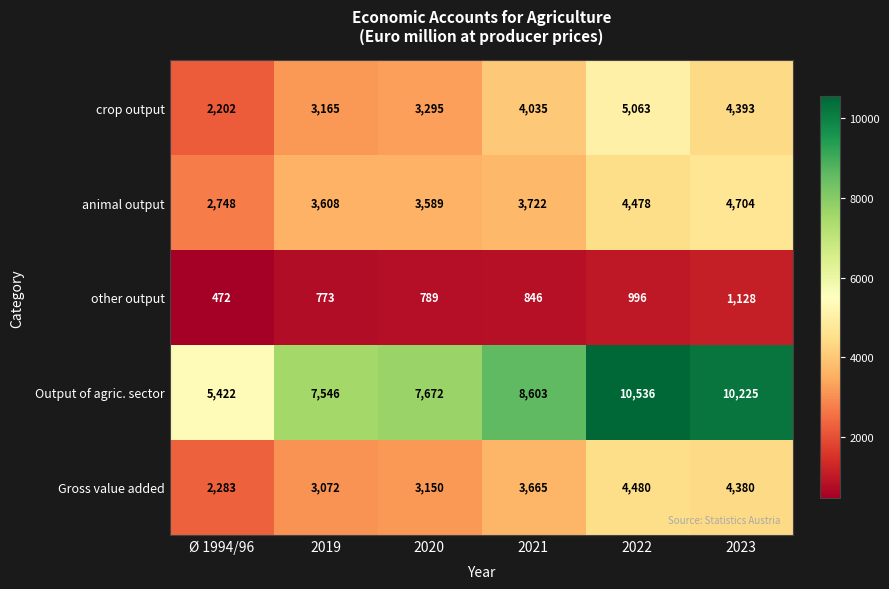

List the series in order of their peak value, lowest first.

other output, Gross value added, animal output, crop output, Output of agric. sector